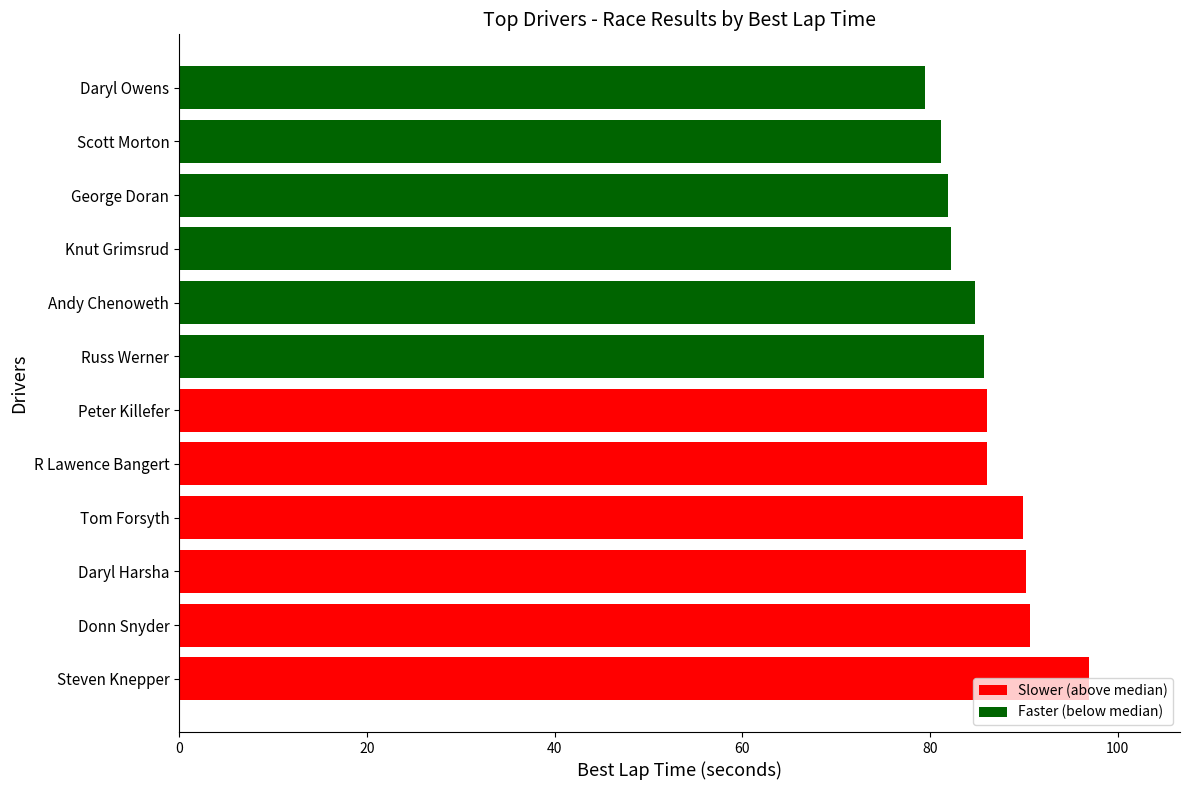

Count the number of data series in this chart.

1